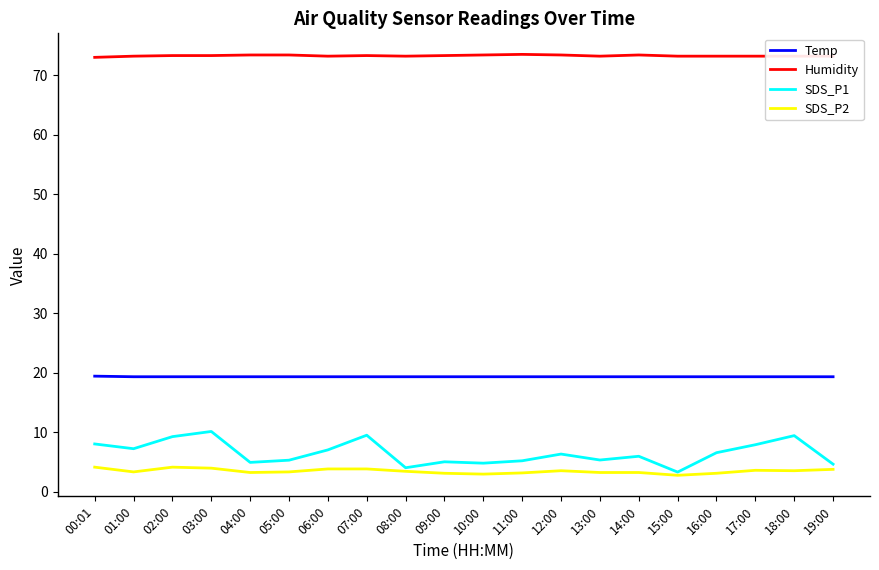

What is the highest value of the Temp series?

19.4